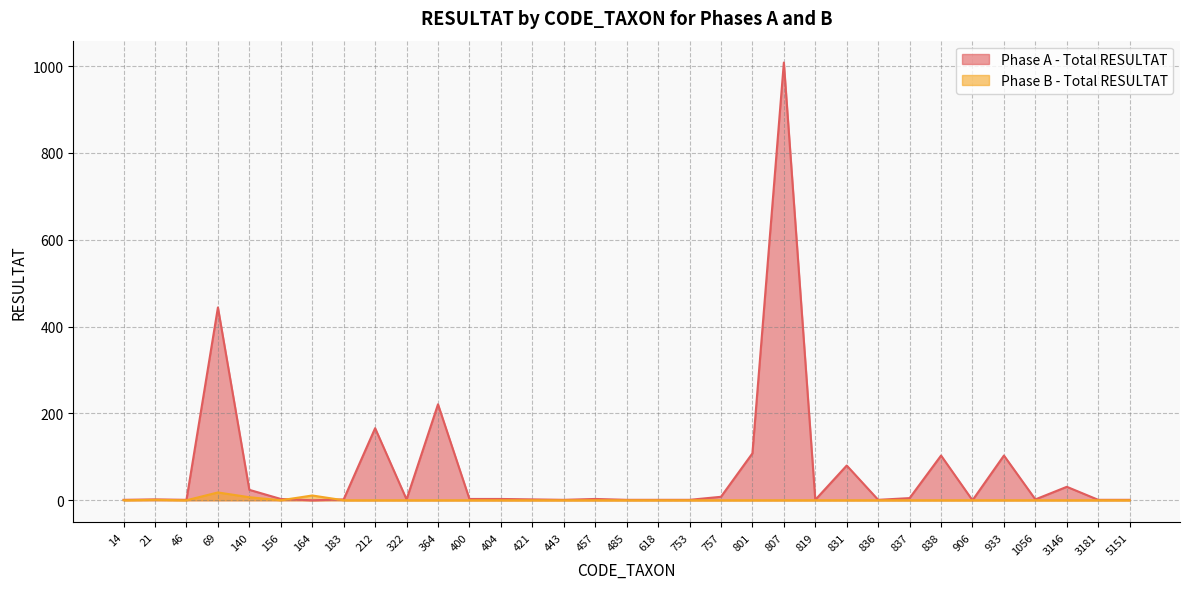

At how many categories does at least one series exceed 177?

3